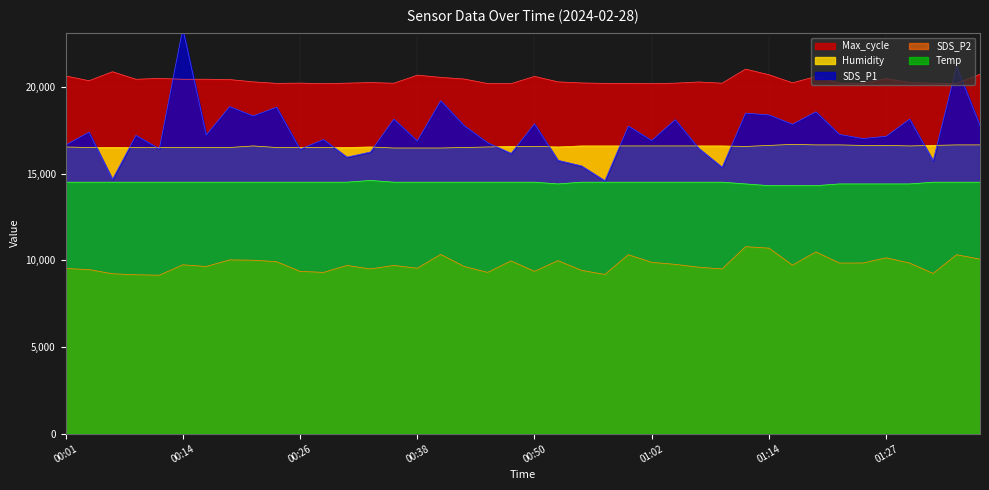

Which category has the lowest value in the SDS_P1 series?

00:57